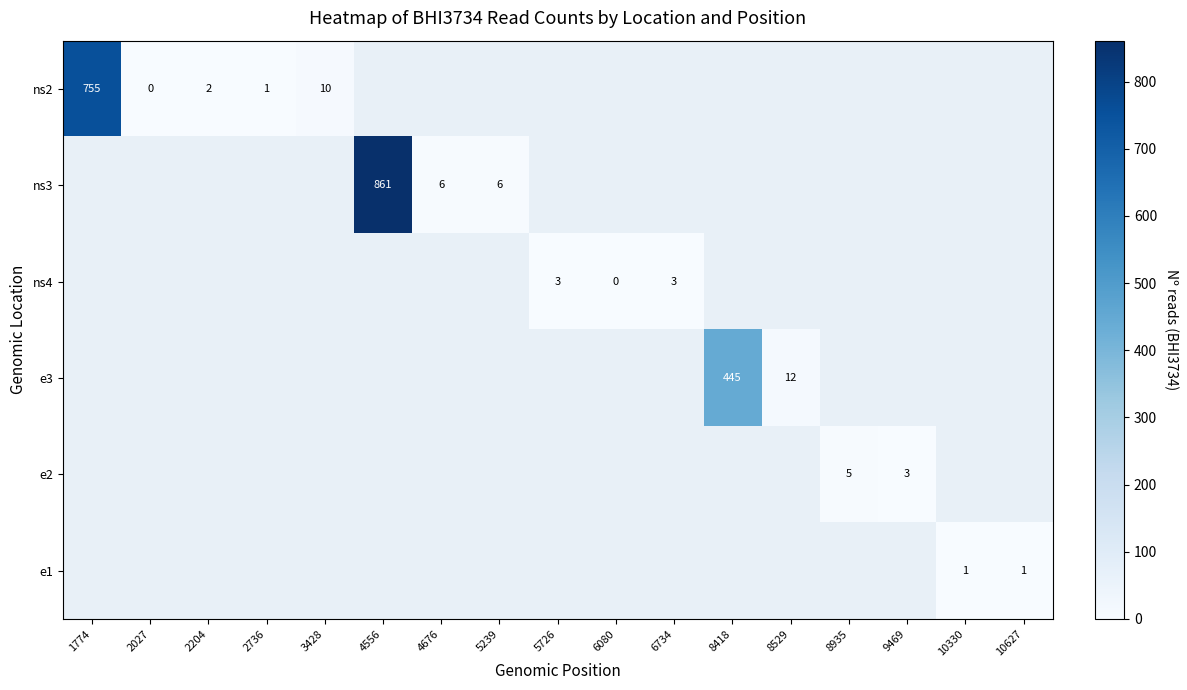

Between 10330 and 5726, which is larger?

5726